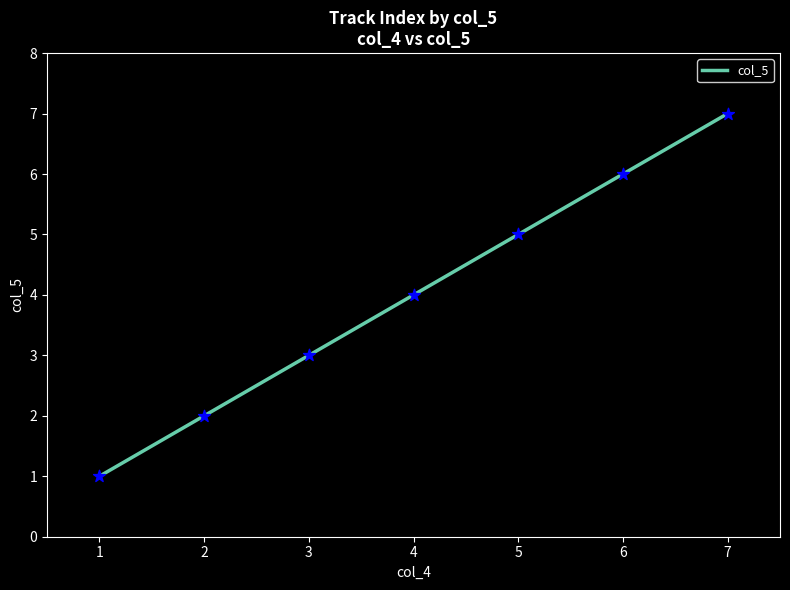

Approximately how many times larger is the value at 3 compared to 1?

3.0